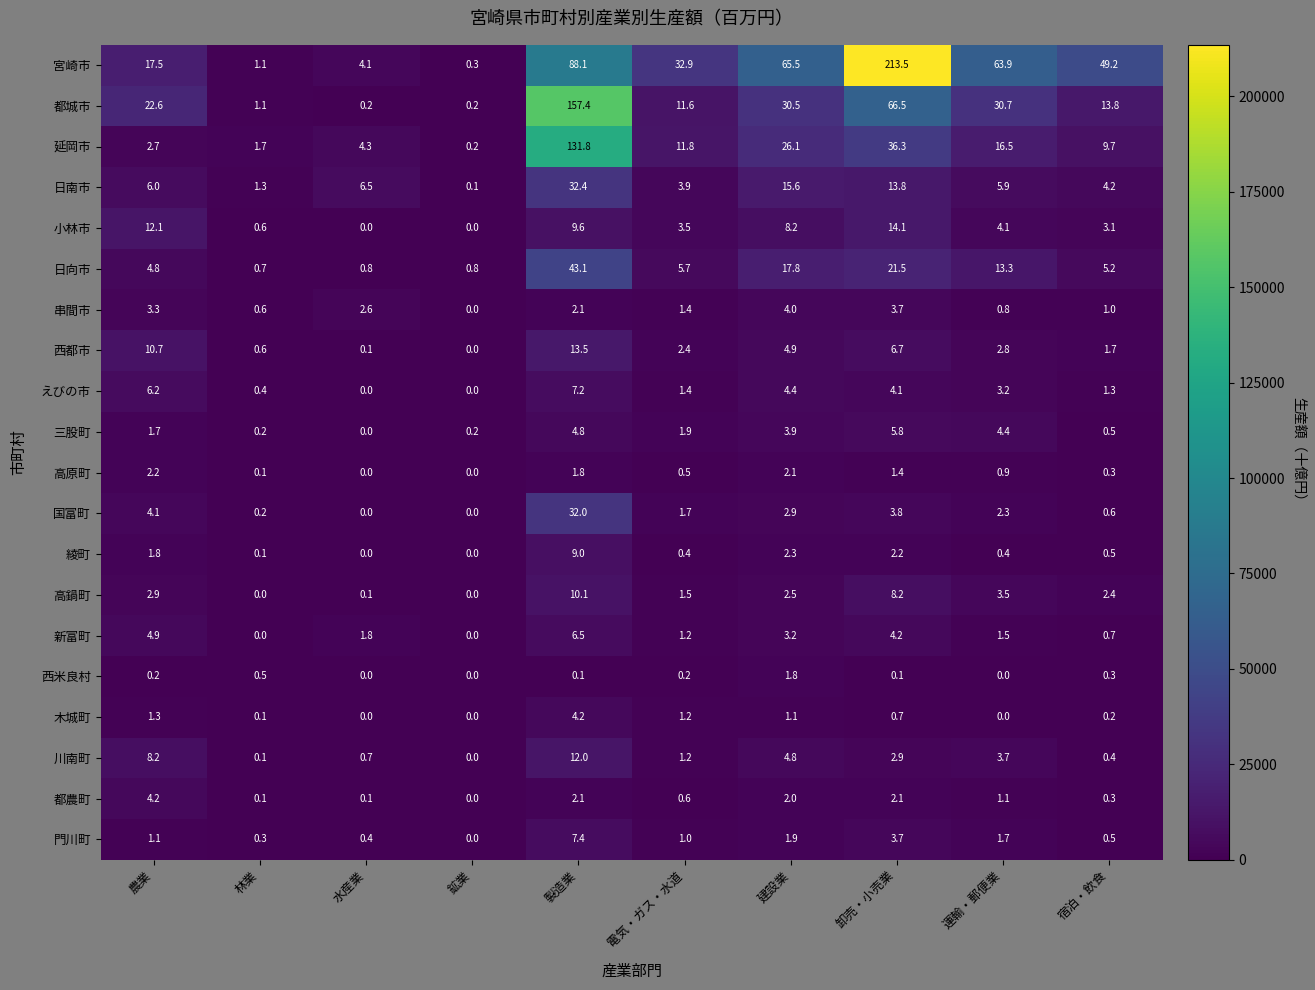

What is the total value across all series at 電気・ガス・水道?

85792.9